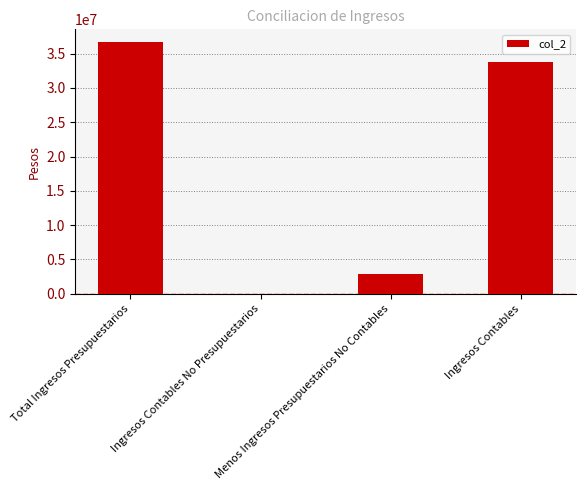

Which category has the lowest value across all series?

Ingresos Contables No Presupuestarios